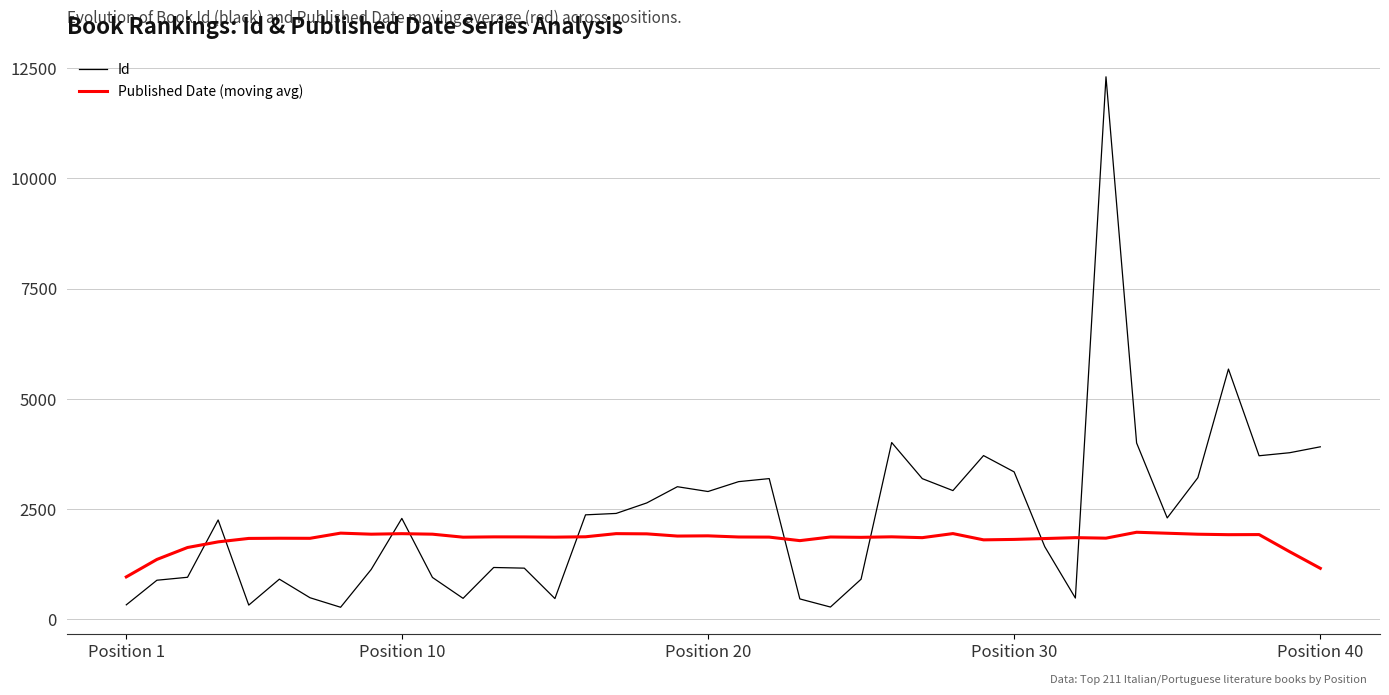

Rank the series by their maximum value, from highest to lowest.

Id, Published Date (moving avg)